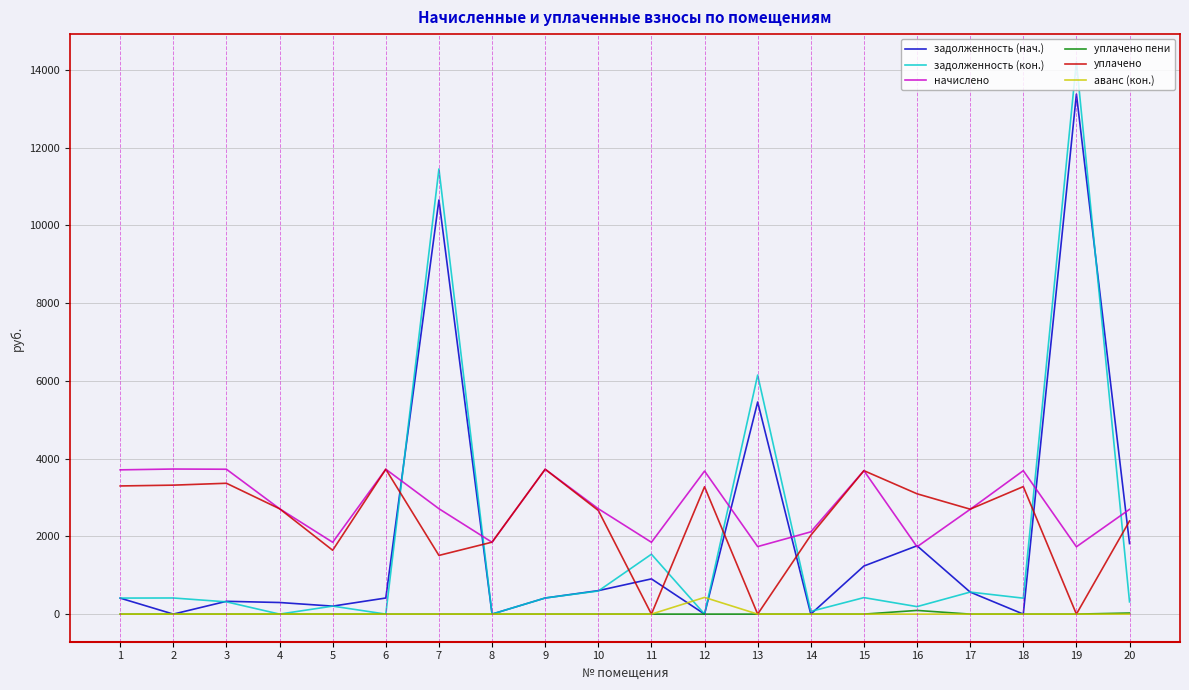

The задолженность (нач.) series shows 0.0 at 2. True or false?

True